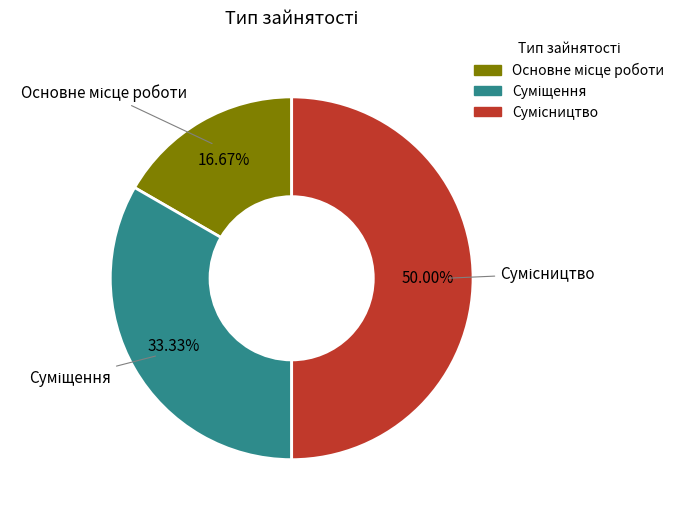

Is it true that Сумісництво is 39% of the pie?

False